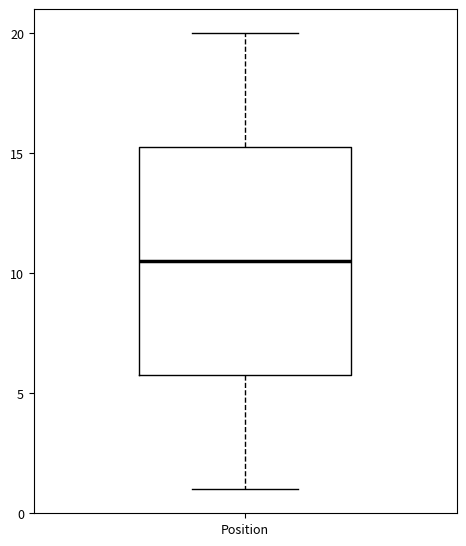

Transcribe this box plot: give where the median line is, the range the box spans, and where the two whiskers end, as read against the y-axis. The values are not printed on the chart, so give them approximately, as read against the axis.

median 10.5, box 6.0 to 15.5, whiskers 1.0 to 20.0